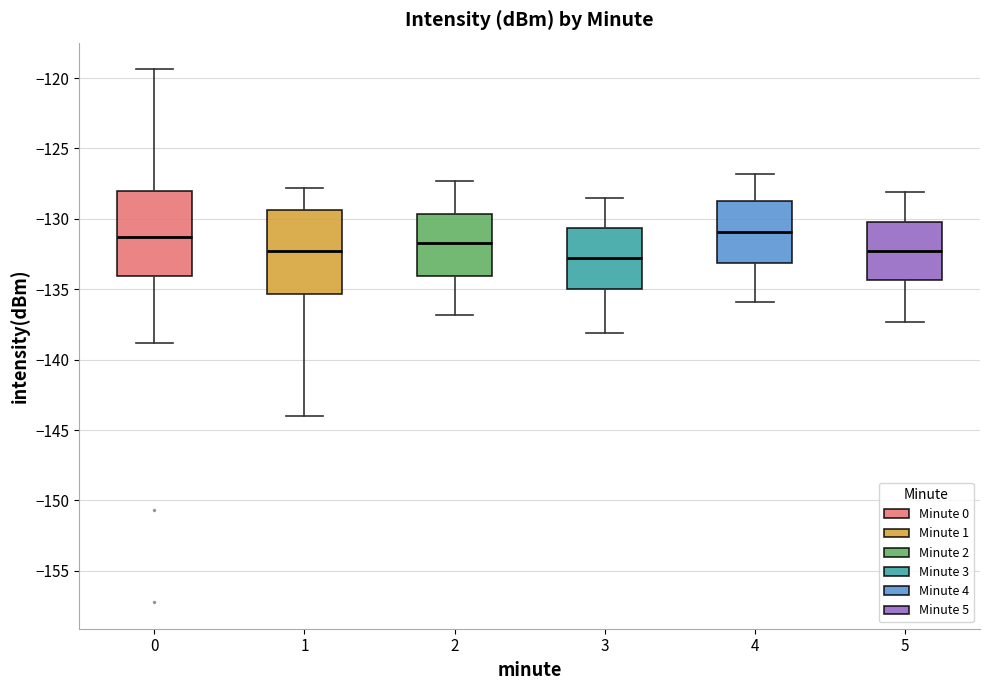

Reading left to right, transcribe this box plot: for each box, give where its median line is, the range the box spans, and where its two whiskers end, as read against the y-axis. The values are not printed on the chart, so give them approximately, as read against the axis.

0: median -131.5, box -134.0 to -128.0, whiskers -139.0 to -119.5
1: median -132.5, box -135.5 to -129.5, whiskers -144.0 to -128.0
2: median -131.5, box -134.0 to -129.5, whiskers -137.0 to -127.5
3: median -132.5, box -135.0 to -130.5, whiskers -138.0 to -128.5
4: median -131.0, box -133.0 to -128.5, whiskers -136.0 to -127.0
5: median -132.0, box -134.5 to -130.0, whiskers -137.5 to -128.0